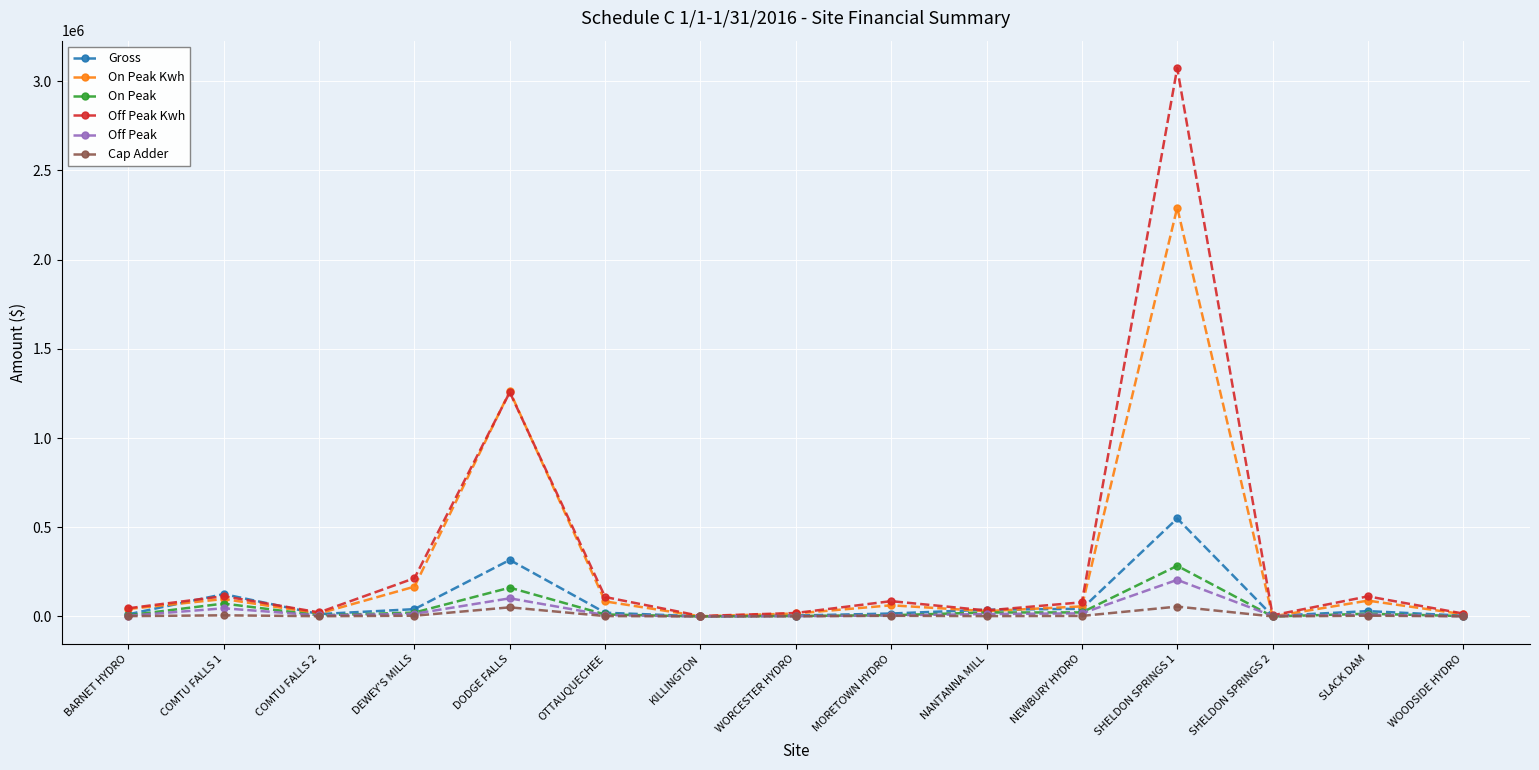

In Gross, how many points are lower than both neighbors (excluding endpoints)?

3